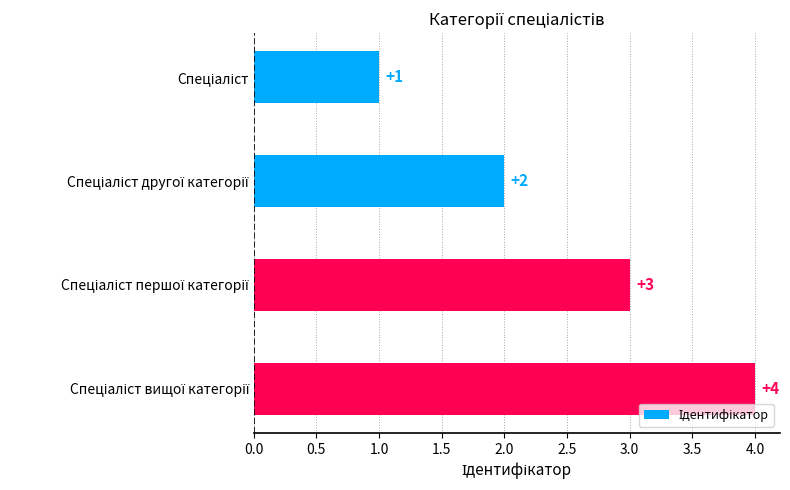

What is the sum of all values?

10